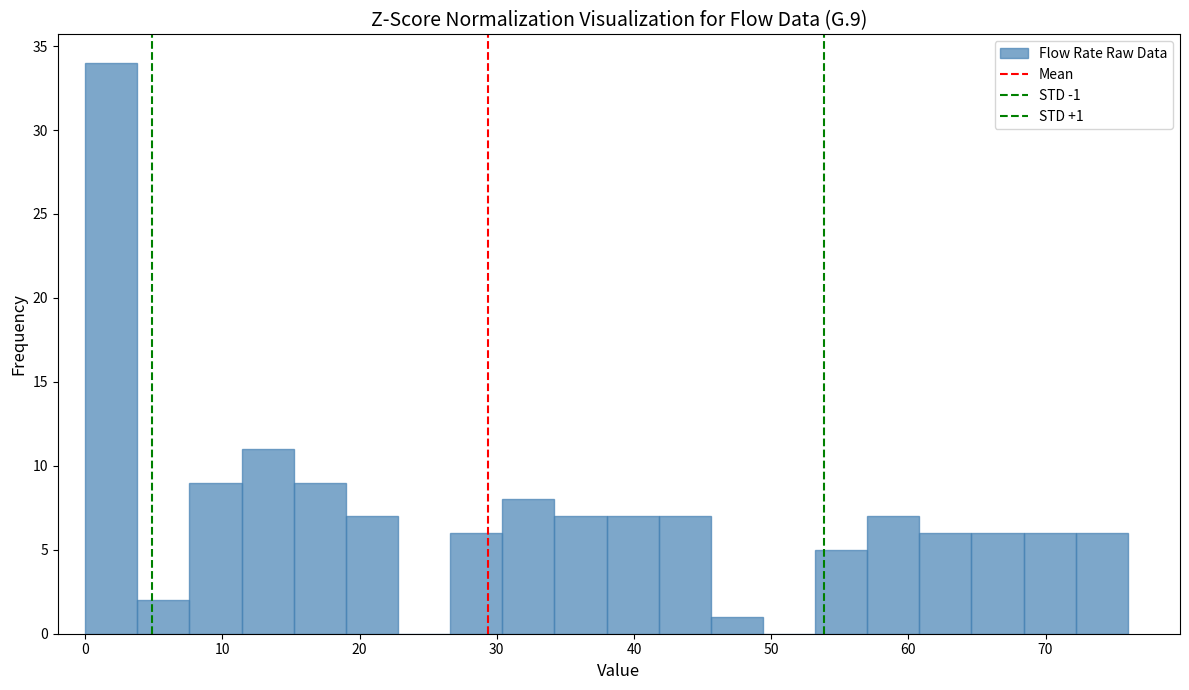

Around what value on the x-axis is the tallest bar? Give the approximate position of its centre, as read against the axis.

2